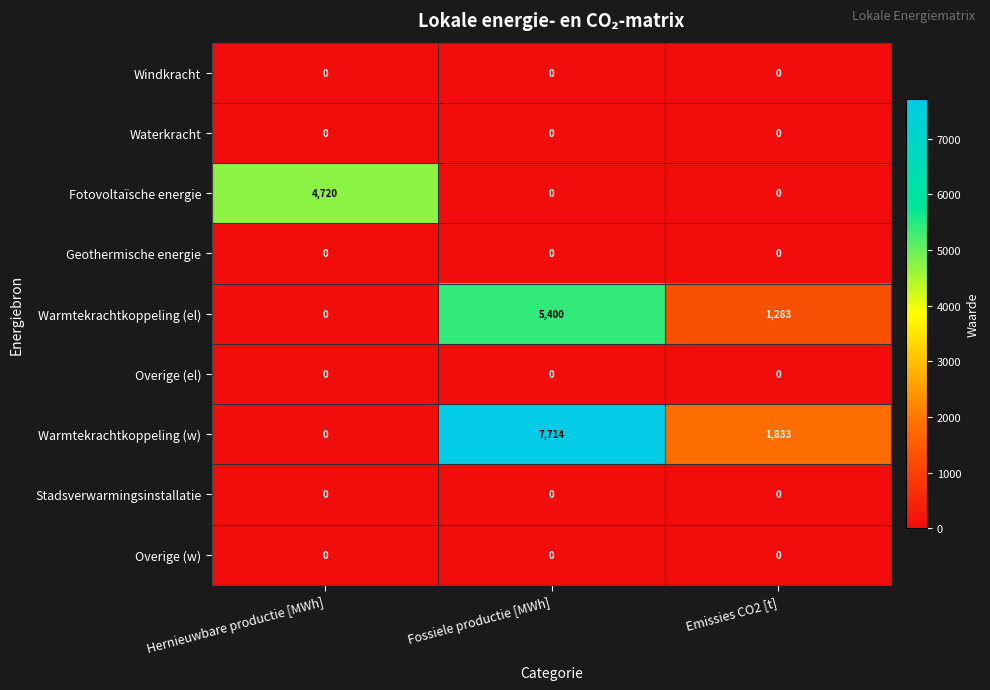

Reading left to right, transcribe all the data shown in this chart.

Windkracht: Hernieuwbare productie [MWh]=0	Fossiele productie [MWh]=0	Emissies CO2 [t]=0
Waterkracht: Hernieuwbare productie [MWh]=0	Fossiele productie [MWh]=0	Emissies CO2 [t]=0
Fotovoltaïsche energie: Hernieuwbare productie [MWh]=4720	Fossiele productie [MWh]=0	Emissies CO2 [t]=0
Geothermische energie: Hernieuwbare productie [MWh]=0	Fossiele productie [MWh]=0	Emissies CO2 [t]=0
Warmtekrachtkoppeling (el): Hernieuwbare productie [MWh]=0	Fossiele productie [MWh]=5400	Emissies CO2 [t]=1283
Overige (el): Hernieuwbare productie [MWh]=0	Fossiele productie [MWh]=0	Emissies CO2 [t]=0
Warmtekrachtkoppeling (w): Hernieuwbare productie [MWh]=0	Fossiele productie [MWh]=7714	Emissies CO2 [t]=1833
Stadsverwarmingsinstallatie: Hernieuwbare productie [MWh]=0	Fossiele productie [MWh]=0	Emissies CO2 [t]=0
Overige (w): Hernieuwbare productie [MWh]=0	Fossiele productie [MWh]=0	Emissies CO2 [t]=0